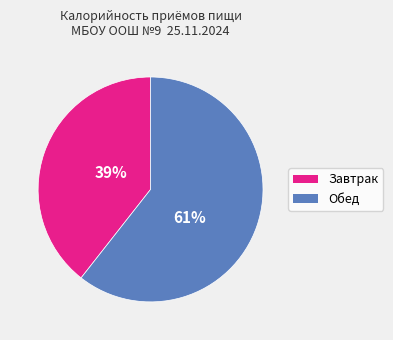

Is there any slice that represents more than half of the pie?

Yes